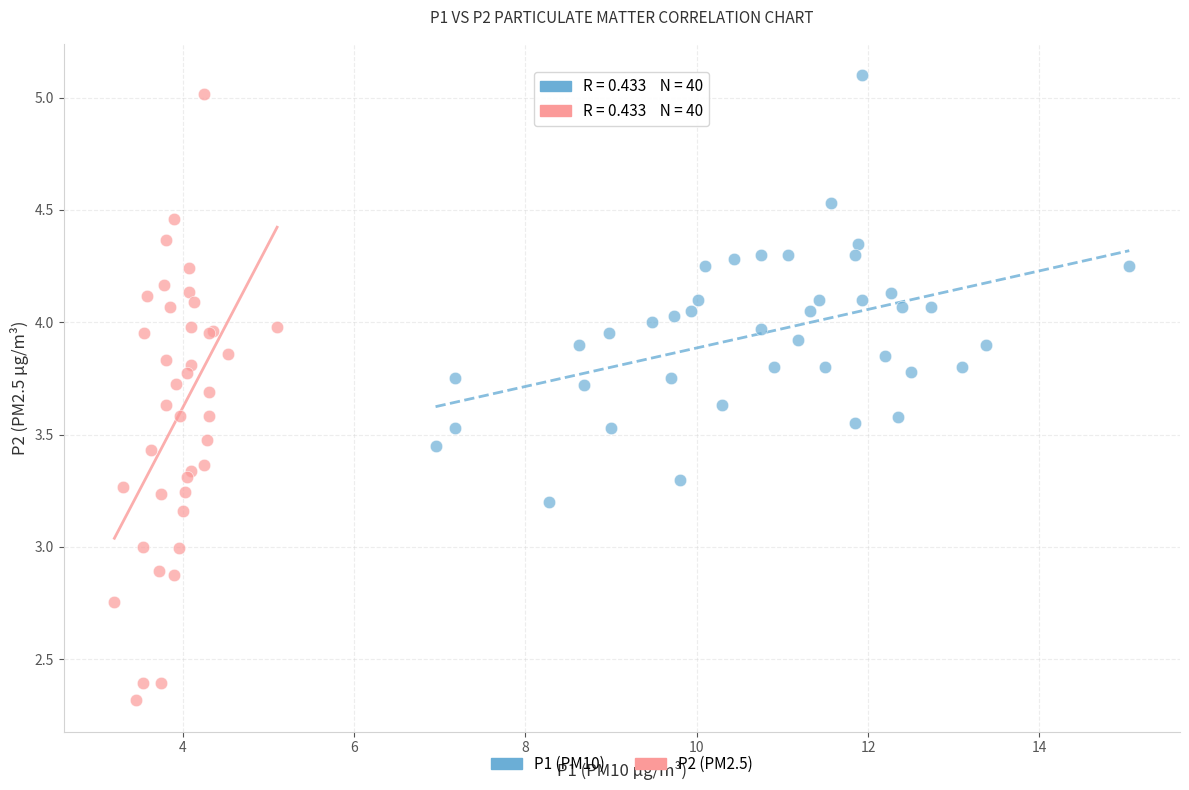

Which series has the largest Y range (max minus min)?

P2 (PM2.5)